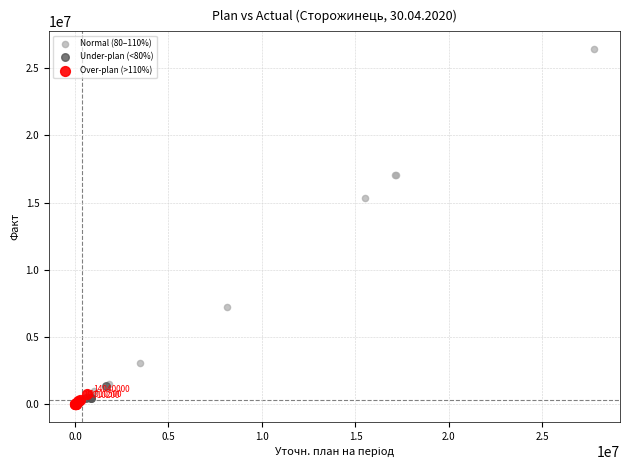

Which series has the largest Y range (max minus min)?

Normal (80–110%)